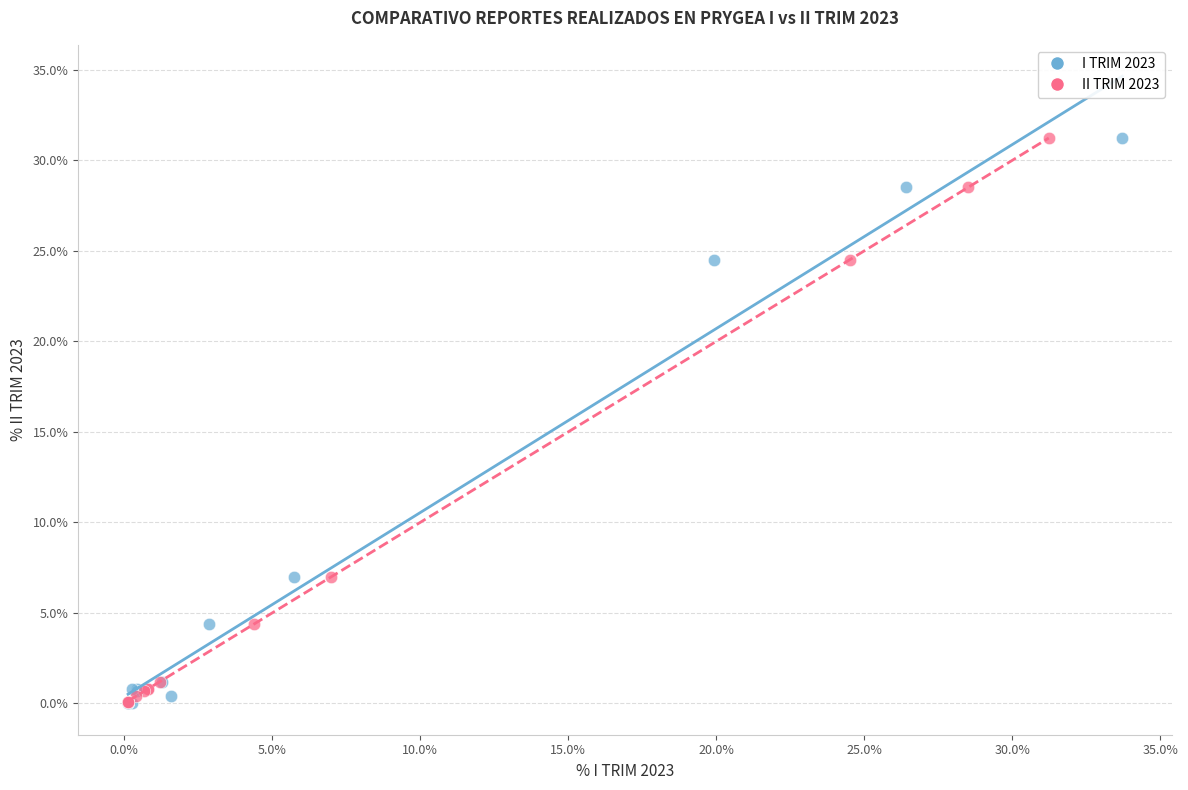

What are all the series names shown in the legend?

I TRIM 2023, II TRIM 2023